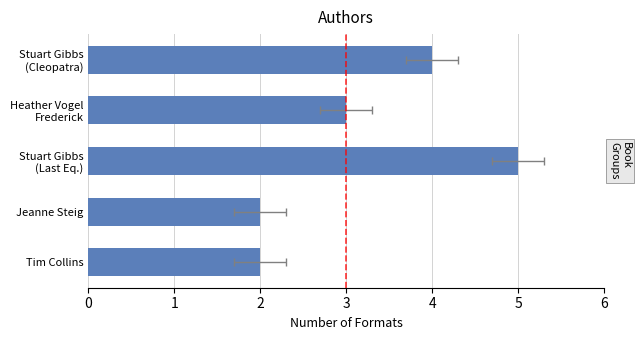

Rank the categories by value from highest to lowest.

Stuart Gibbs (Last Eq.), Stuart Gibbs (Cleopatra), Heather Vogel Frederick, Jeanne Steig, Tim Collins